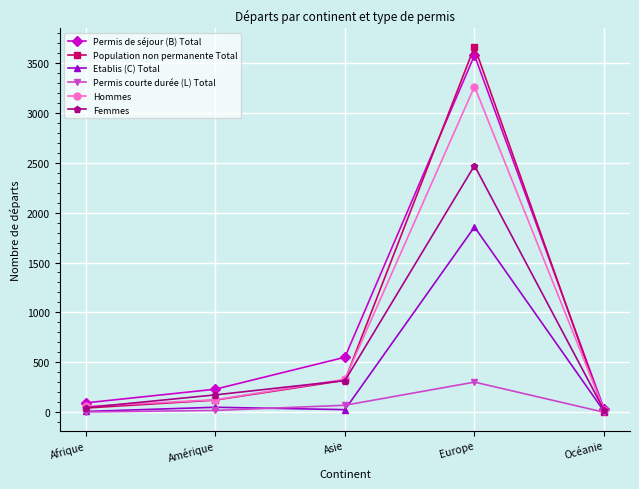

How many lines are shown in the chart?

6